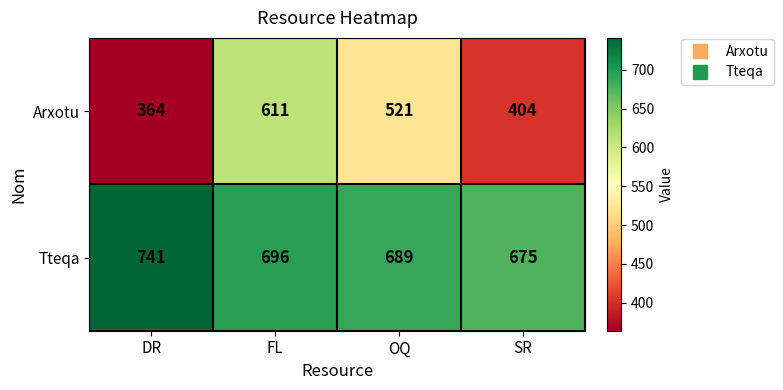

What is the total value across all series at SR?

1079